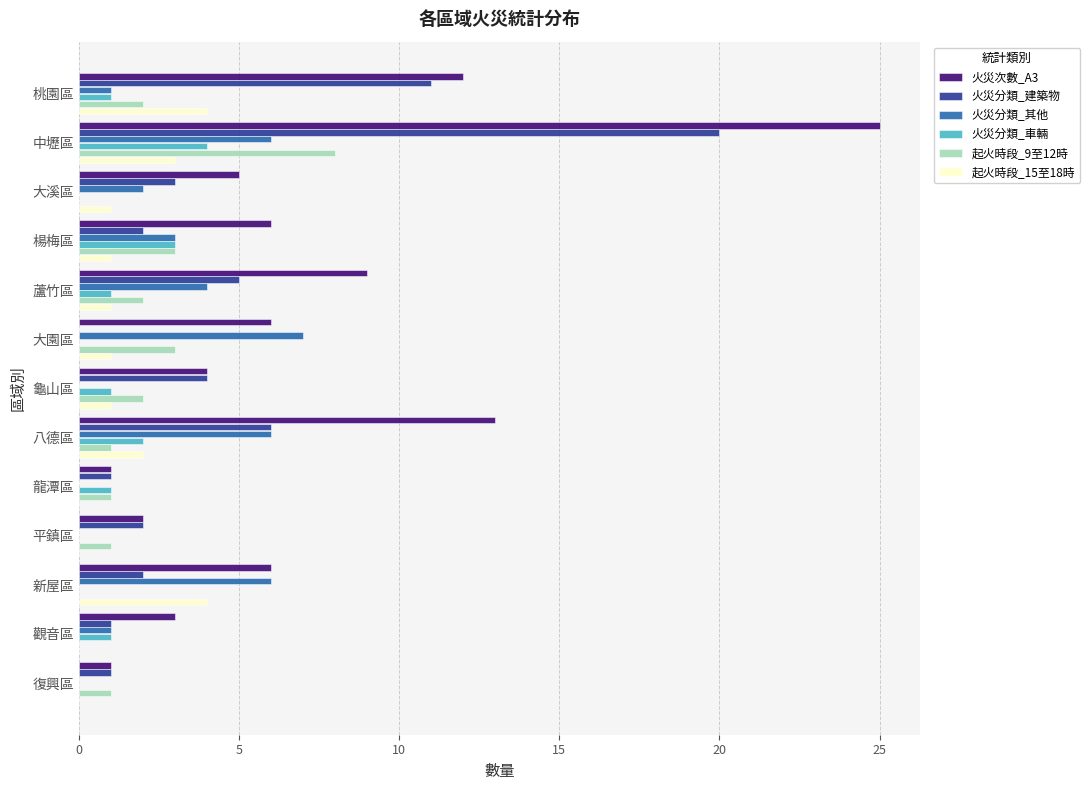

True or false: 起火時段_9至12時 has a value of 3 at 觀音區.

False